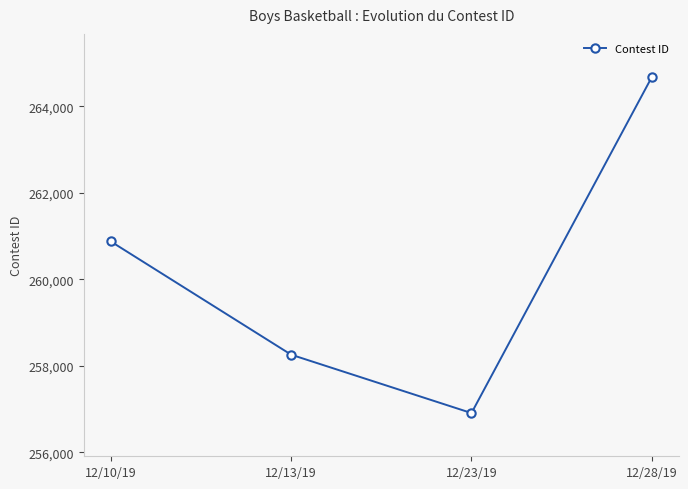

Approximately how many times larger is the value at 12/13/19 compared to 12/23/19?

1.0